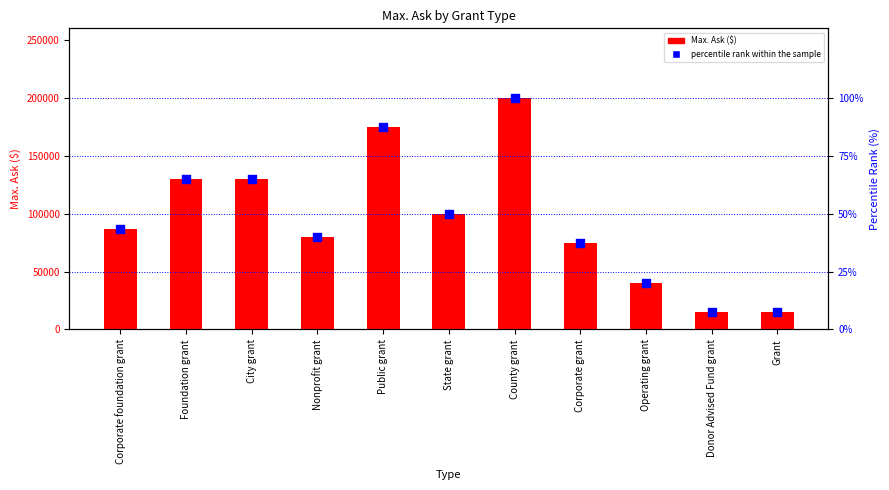

Which series has the largest total across all categories?

Max. Ask ($)